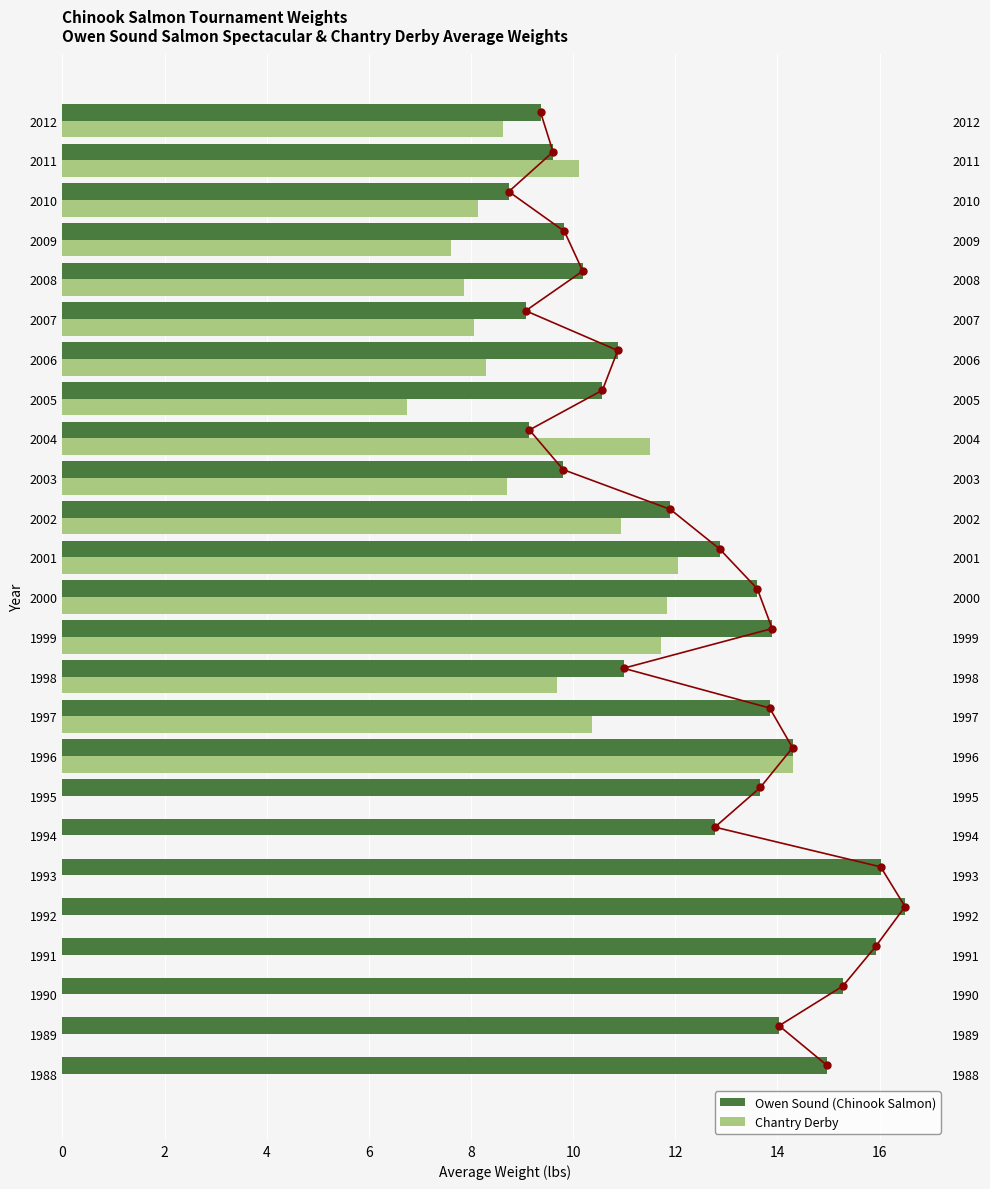

What is the spread (max minus min) of values at 15?

1.1